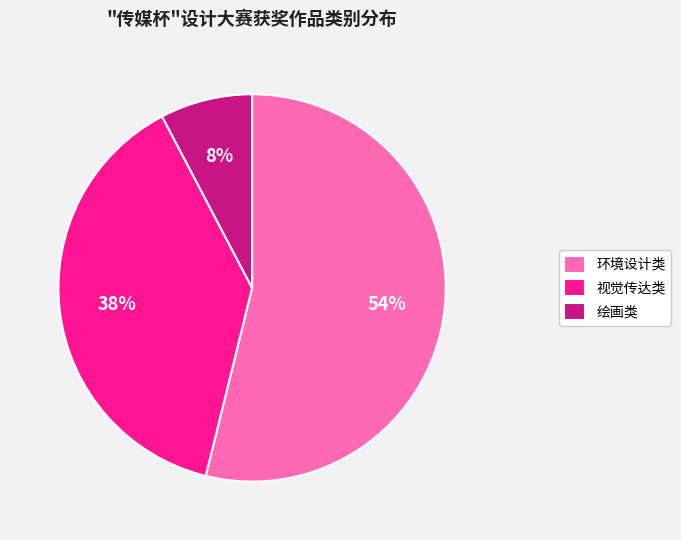

To the nearest percent, what portion does 视觉传达类 represent?

38%